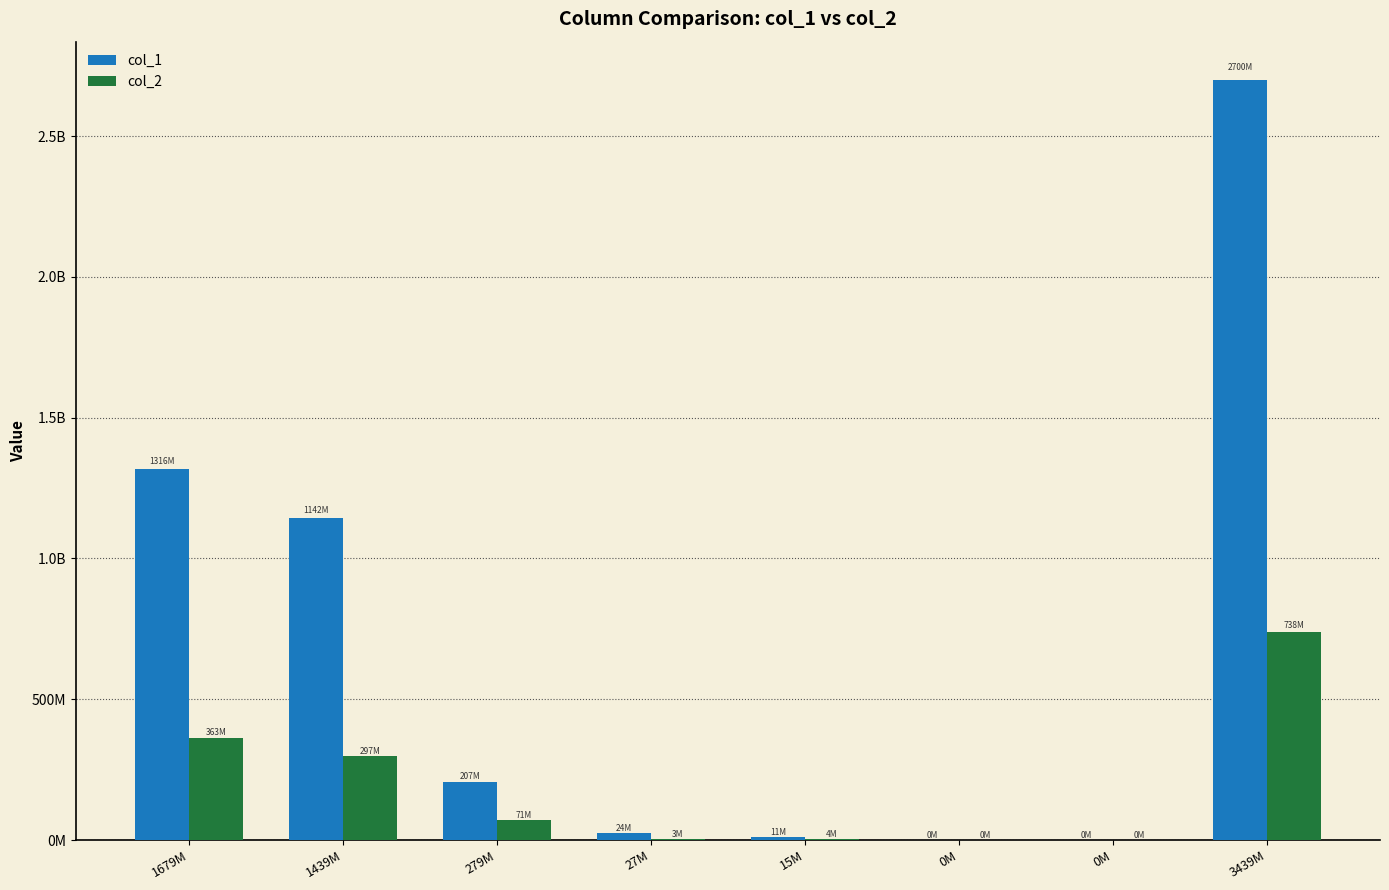

What are all the series names shown in the legend?

col_1, col_2